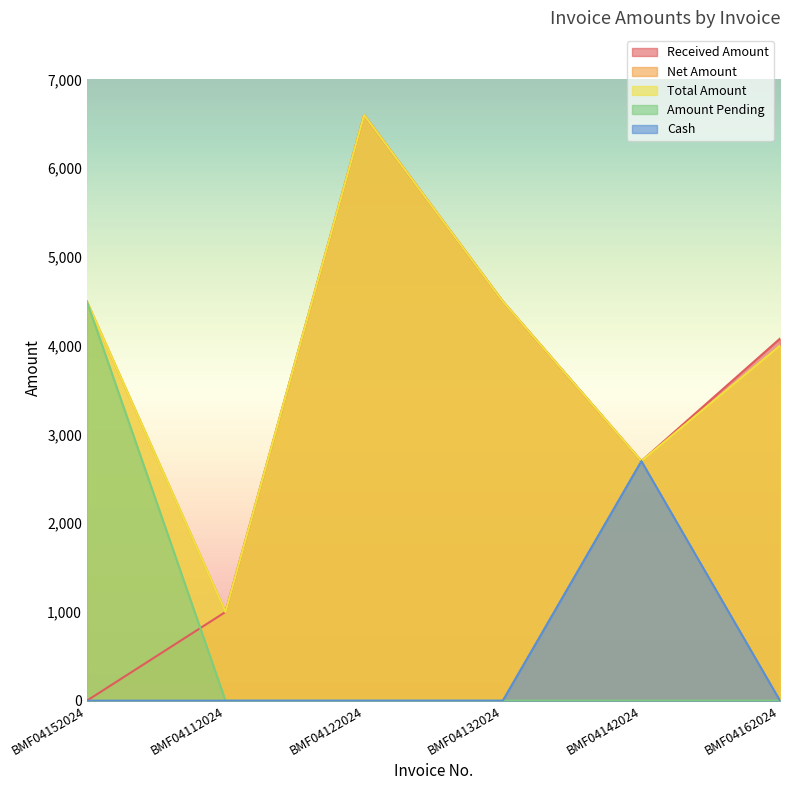

Rank the series by their maximum value, from highest to lowest.

Received Amount, Net Amount, Total Amount, Amount Pending, Cash